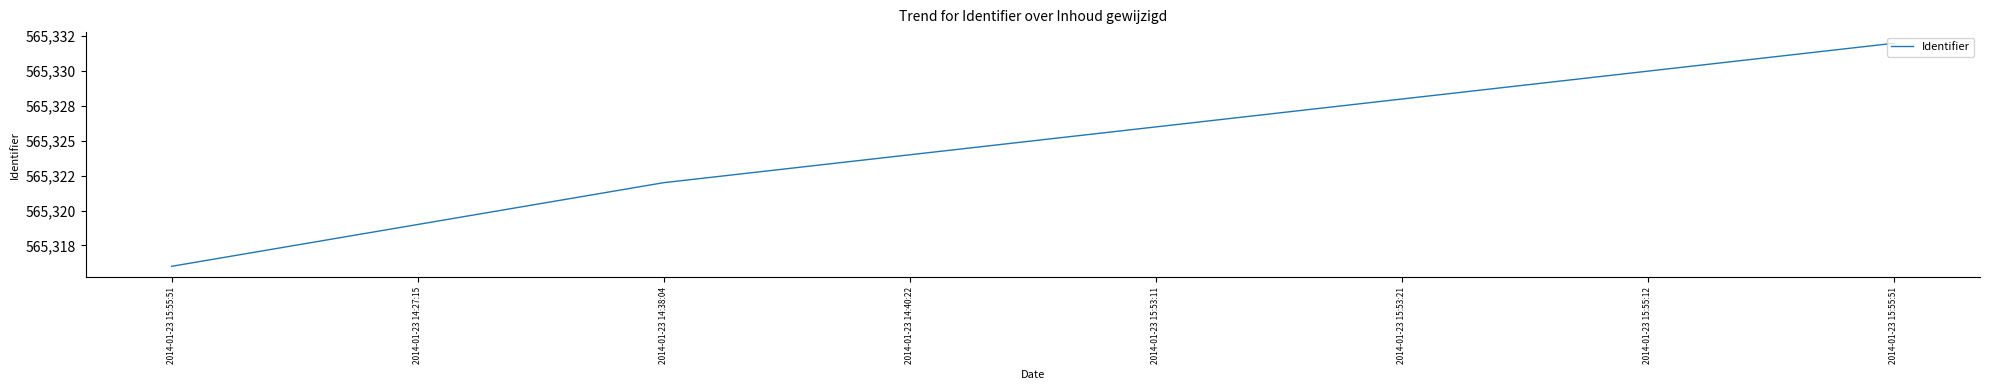

Does the chart display data point markers on the line(s)?

No